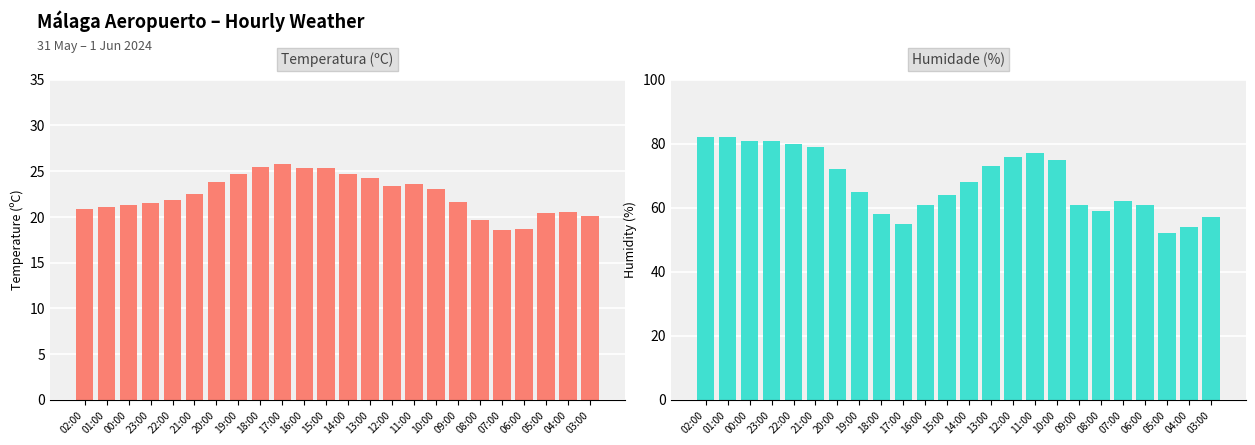

What is the difference between the maximum and minimum values in the Temperatura (ºC) series?

7.2